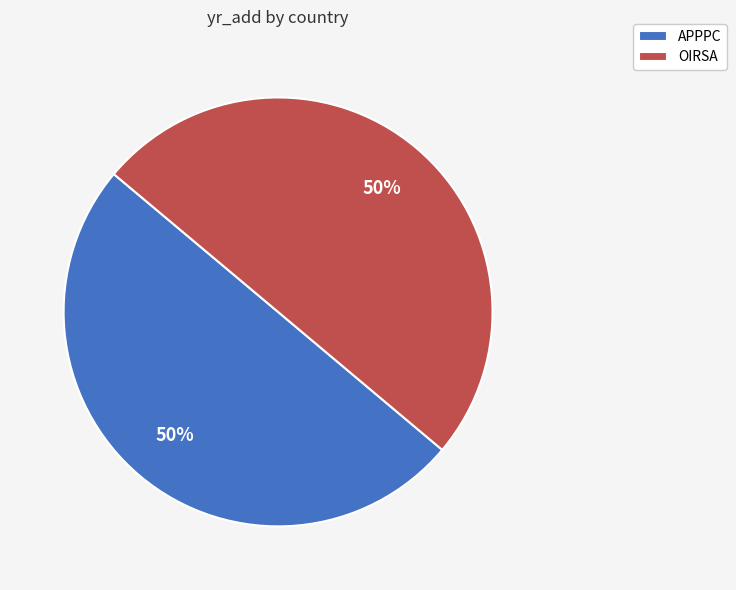

Count the number of slices in the pie.

2